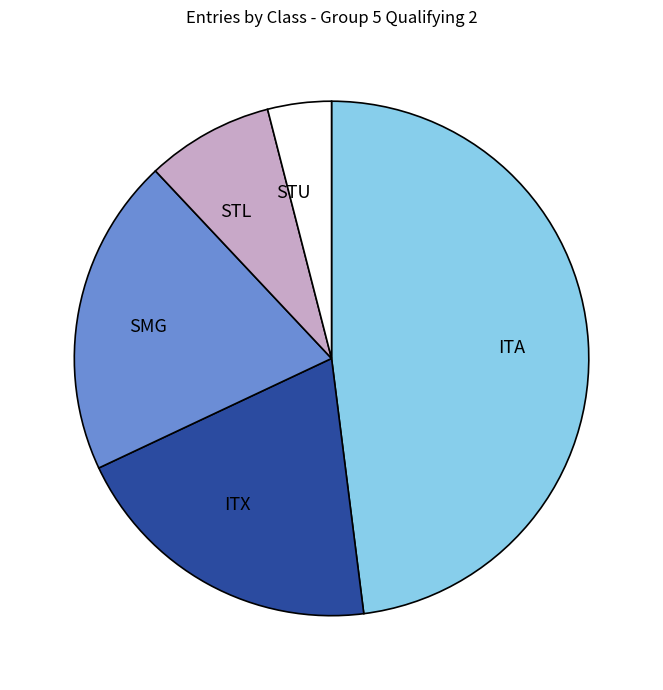

The ITA slice represents 48% of the pie. True or false?

True